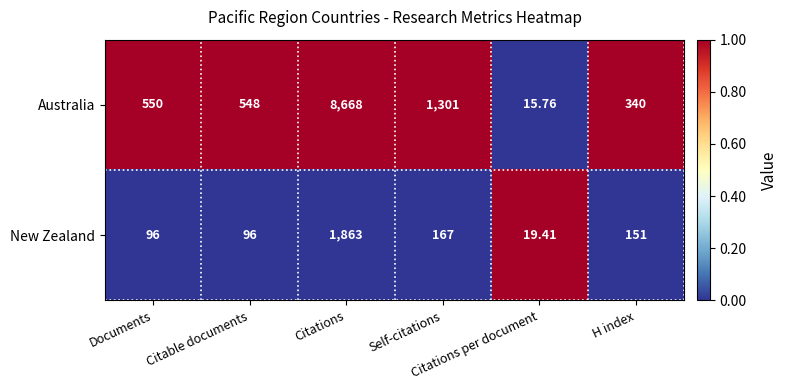

Count the number of data series in this chart.

2